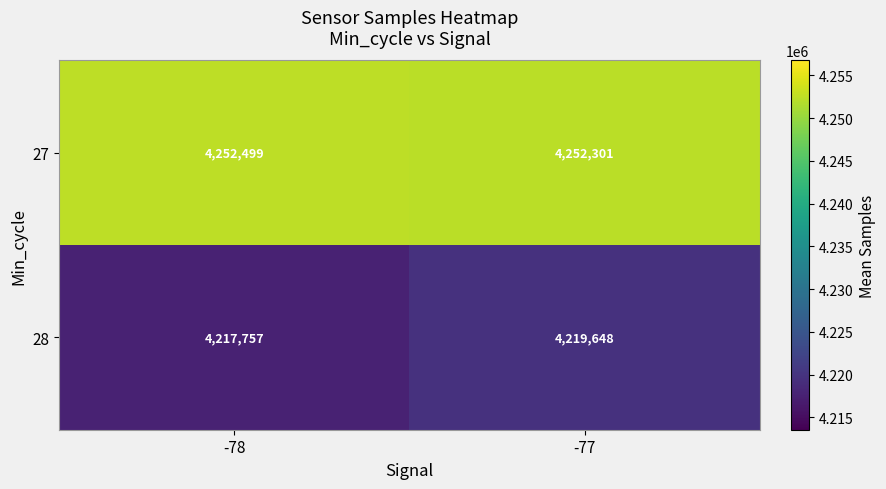

Which series changed the most between -78 and -77?

28